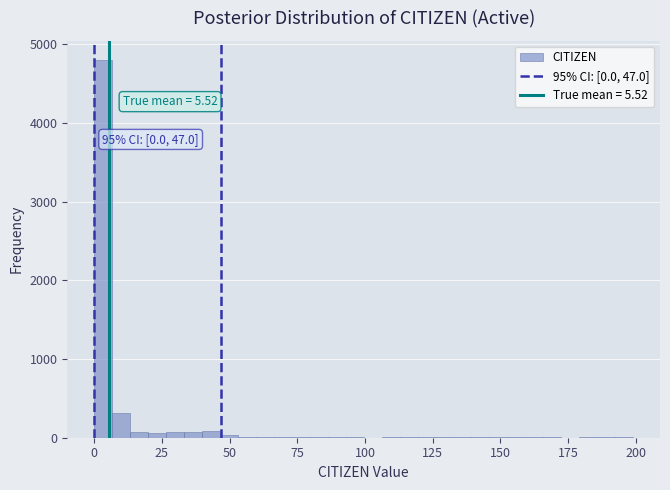

Read against the x-axis, roughly where is the centre of the tallest bar?

5